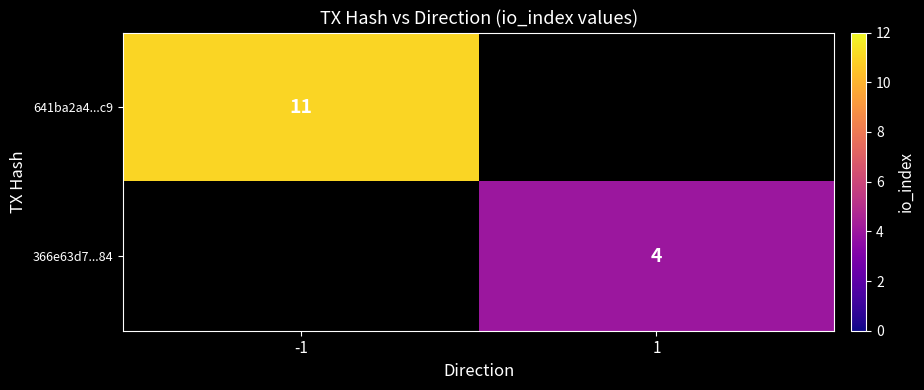

What is the maximum value shown in the chart?

11.0